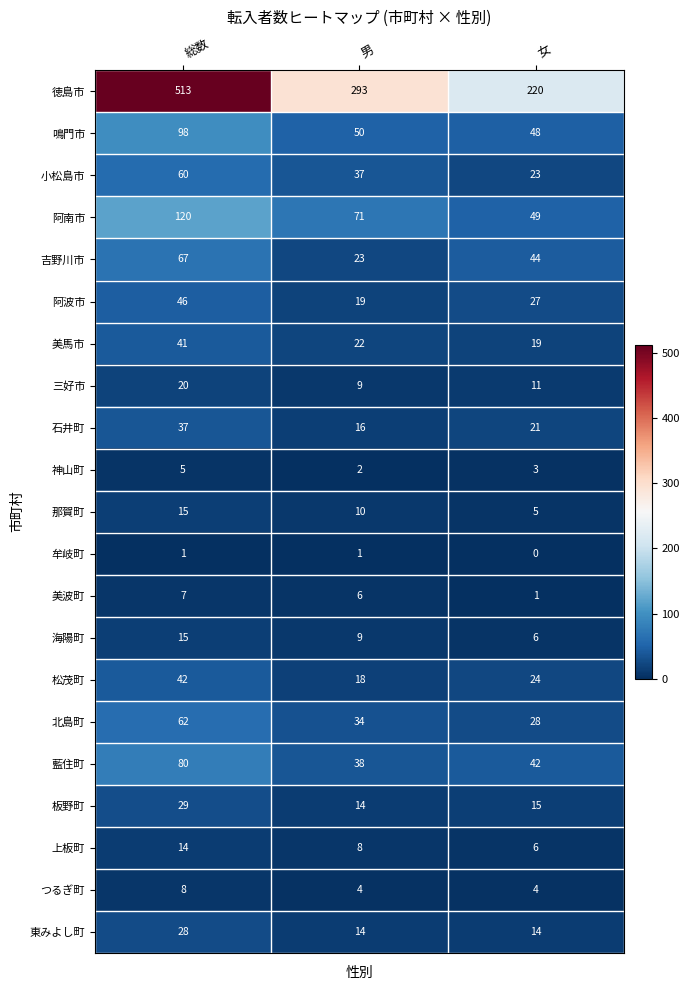

What is the difference between the second highest and minimum values in the 海陽町 series?

3